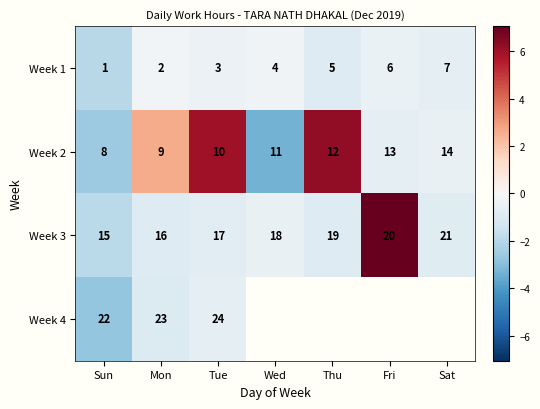

At which category does the chart reach its peak across all series?

Fri